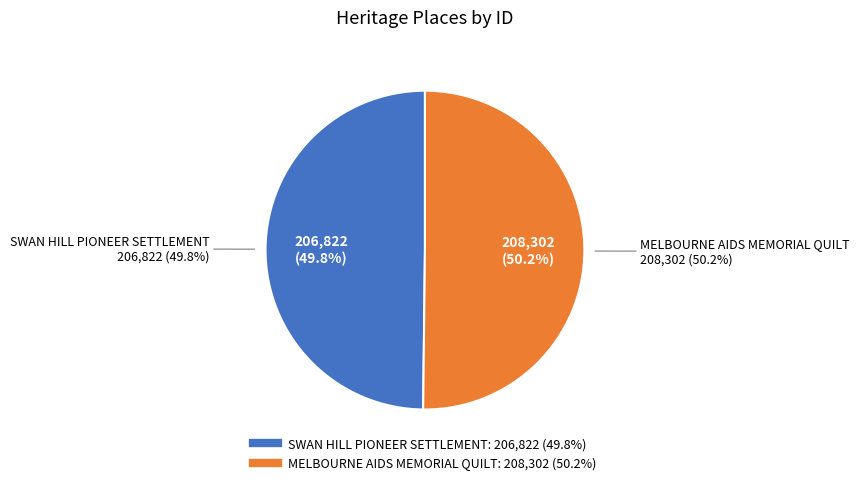

Is MELBOURNE AIDS MEMORIAL QUILT the majority of the pie?

Yes